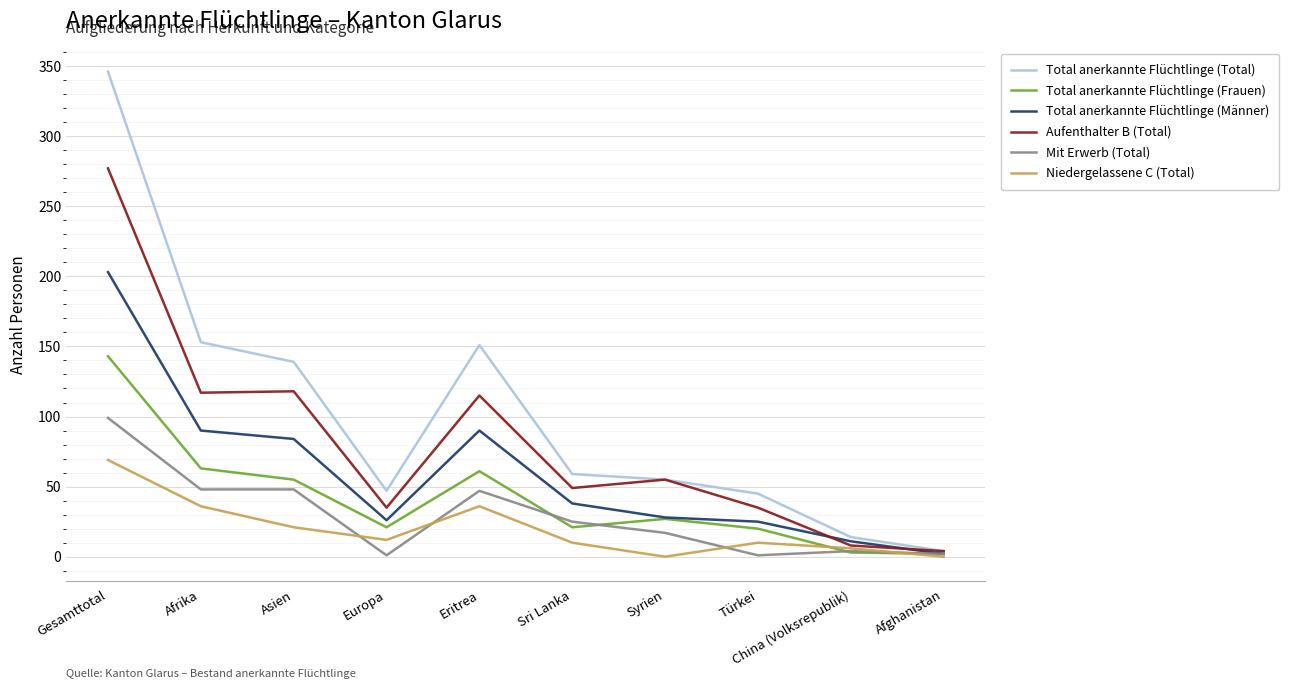

What is the maximum value shown in the chart?

346